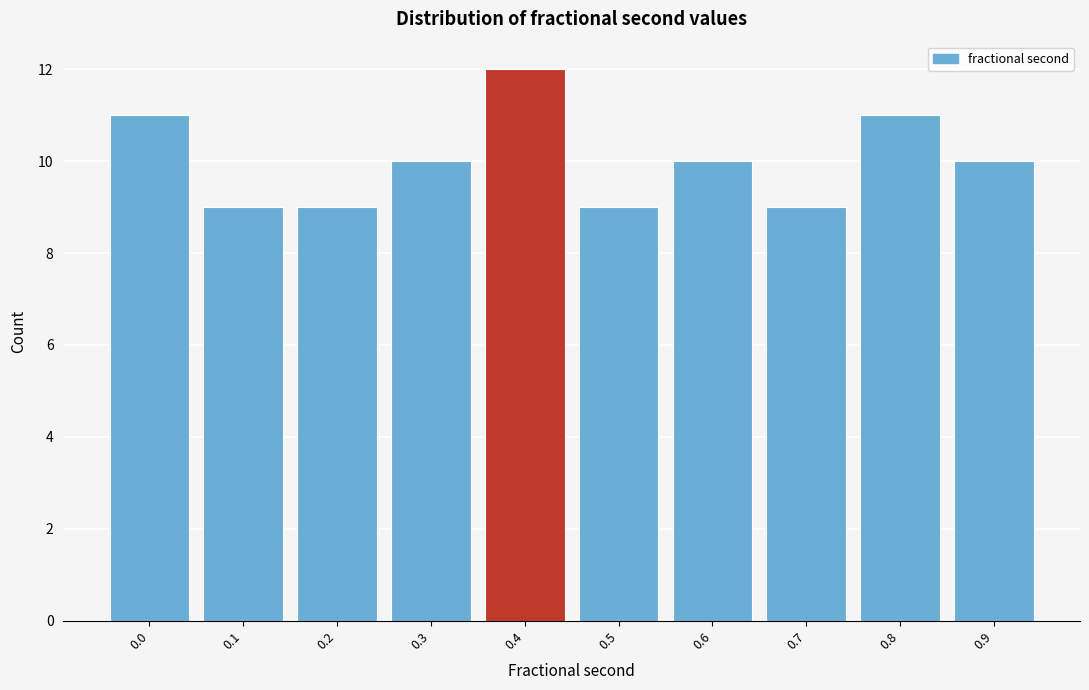

Reading right to left, extract all data points from this chart.

0.9=10	0.8=11	0.7=9	0.6=10	0.5=9	0.4=12	0.3=10	0.2=9	0.1=9	0.0=11